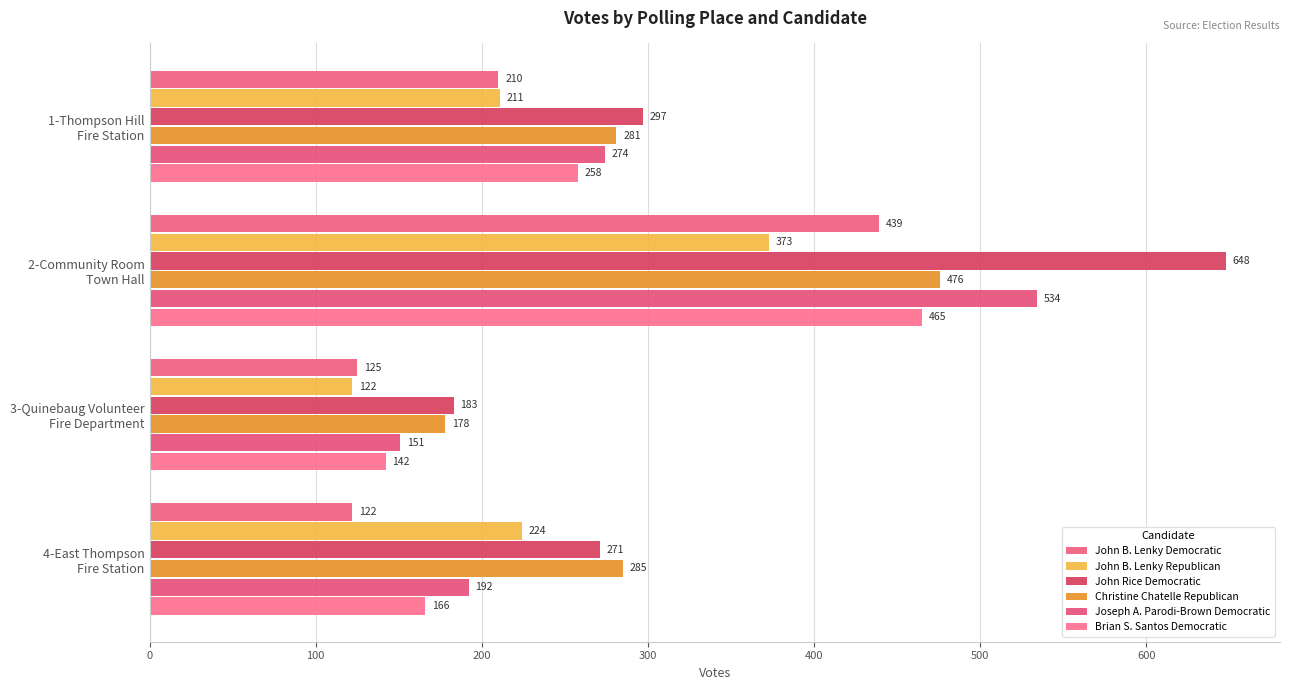

How many distinct data groups are displayed?

6